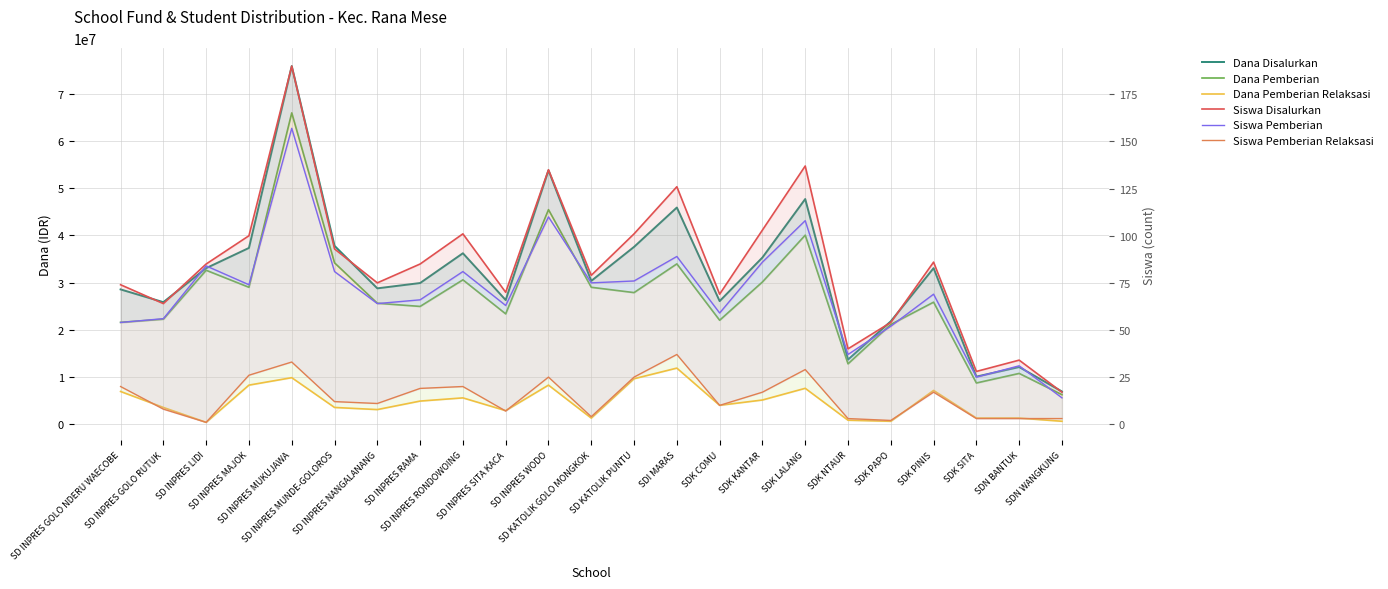

What is the label of the 16th point from the left?

SDK KANTAR